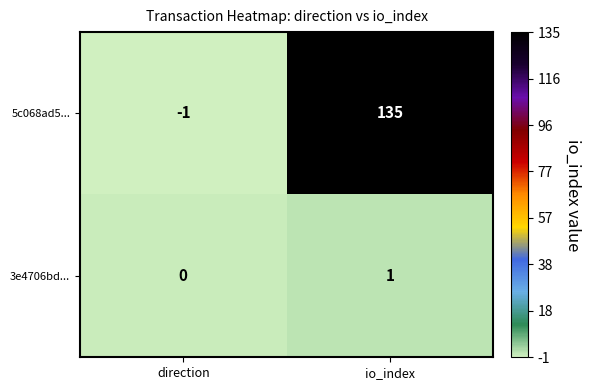

Reading left to right, transcribe all the data shown in this chart.

5c068ad5...: direction=-1	io_index=135
3e4706bd...: direction=0	io_index=1